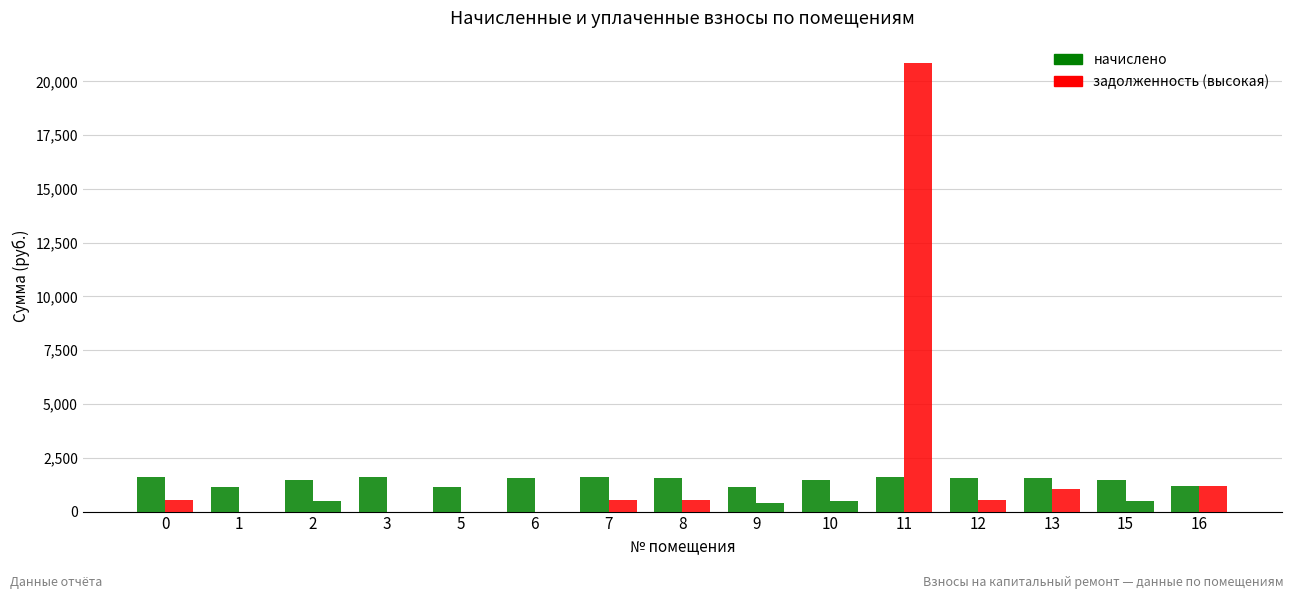

Reading right to left, what are all the values shown in this chart?

начислено: 1168.8	1460.0	1548.5	1552.2	1607.5	1463.7	1150.3	1555.9	1618.6	1541.2	1161.4	1589.1	1456.4	1143.0	1600.2
задолженность: 1168.8	484.3	1032.4	517.4	20846.5	487.9	383.4	518.6	539.5	0.0	0.0	0.0	485.5	0.0	533.4